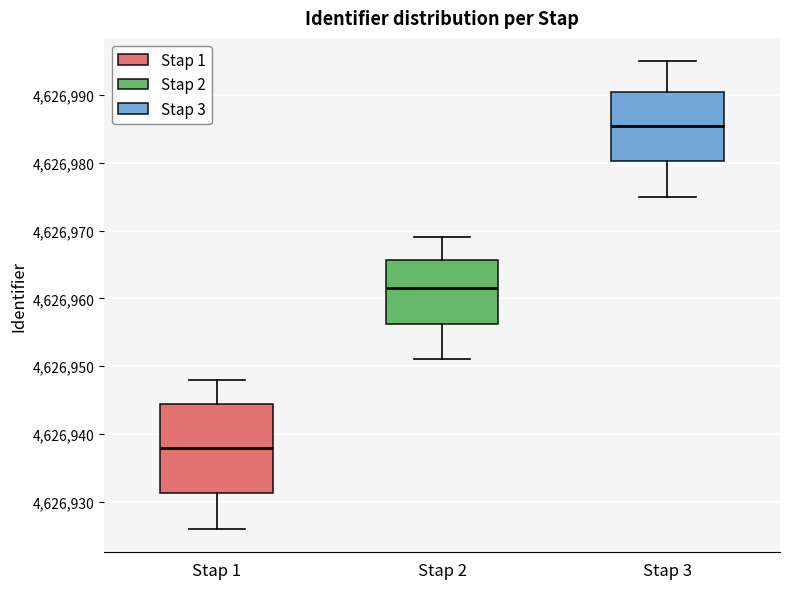

Comparing the boxes themselves (not the whiskers), which one is the tallest?

Stap 1